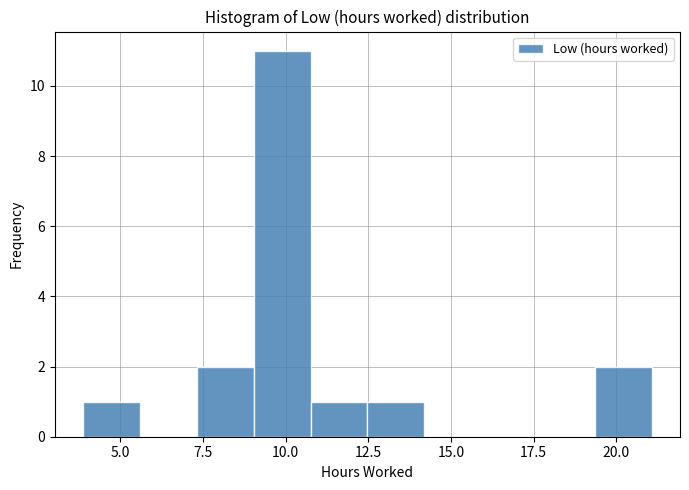

Around what value on the x-axis is the tallest bar? Give the approximate position of its centre, as read against the axis.

10.0